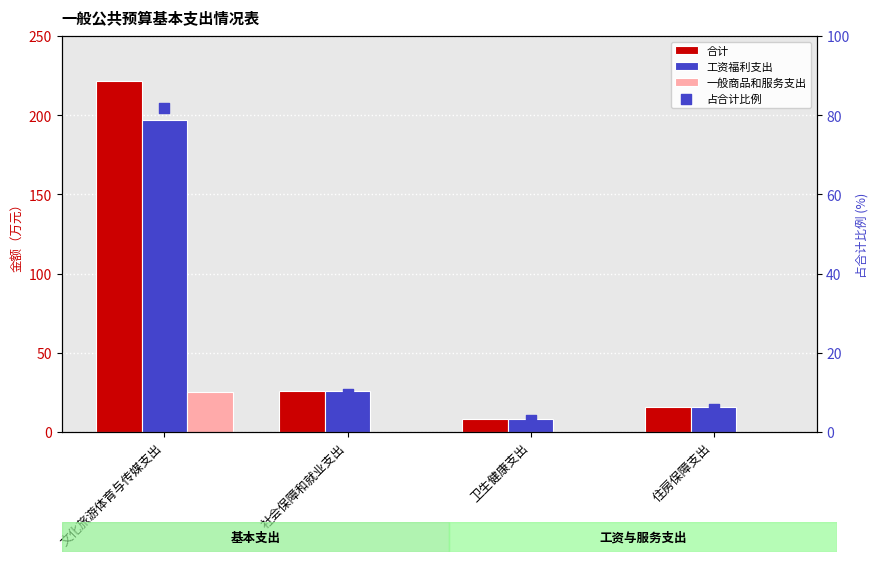

Which series reaches the maximum Y coordinate?

合计